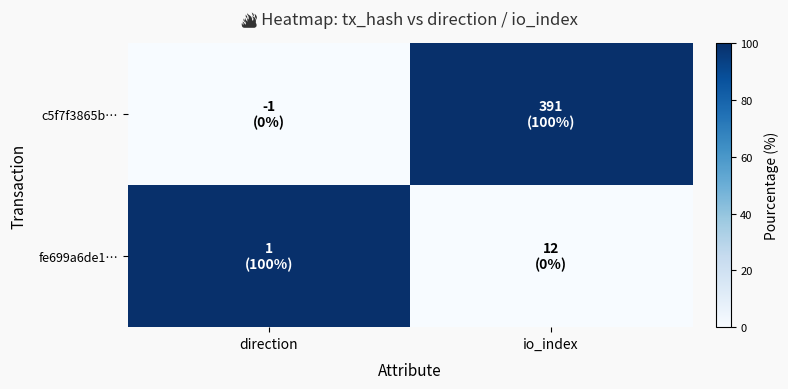

Which series has the largest range (max minus min)?

c5f7f3865b…